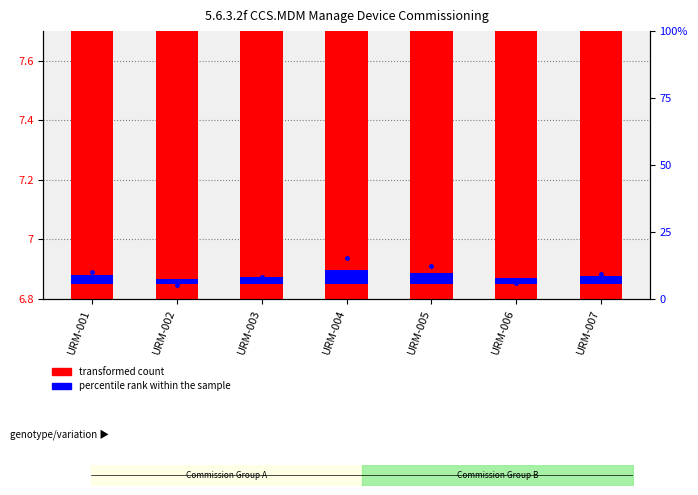

Which series changed the most between URM-004 and URM-005?

percentile rank within the sample